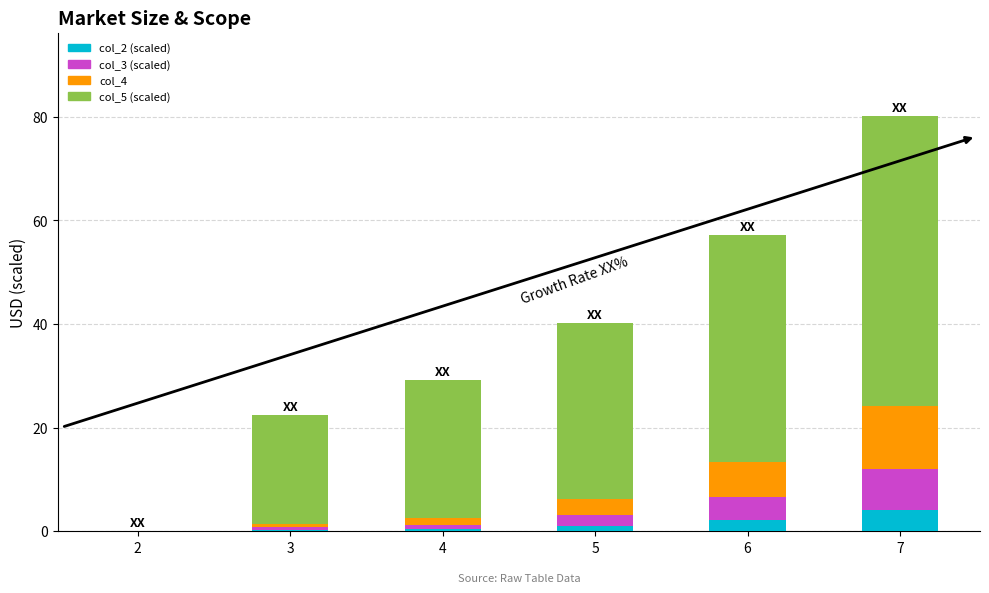

At which category is the sum across all series the highest?

7